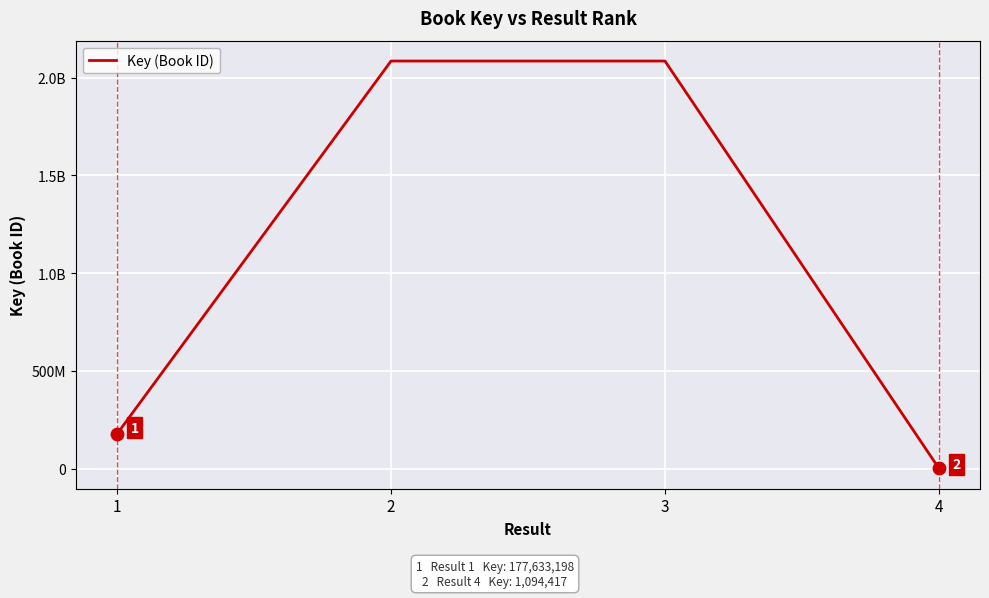

What is the change in value from 3 to 4?

-2084735632